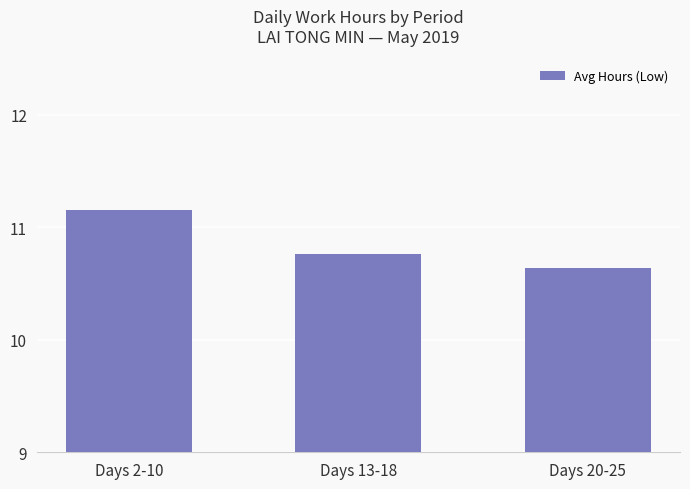

The value at Days 20-25 is 14.9. True or false?

False